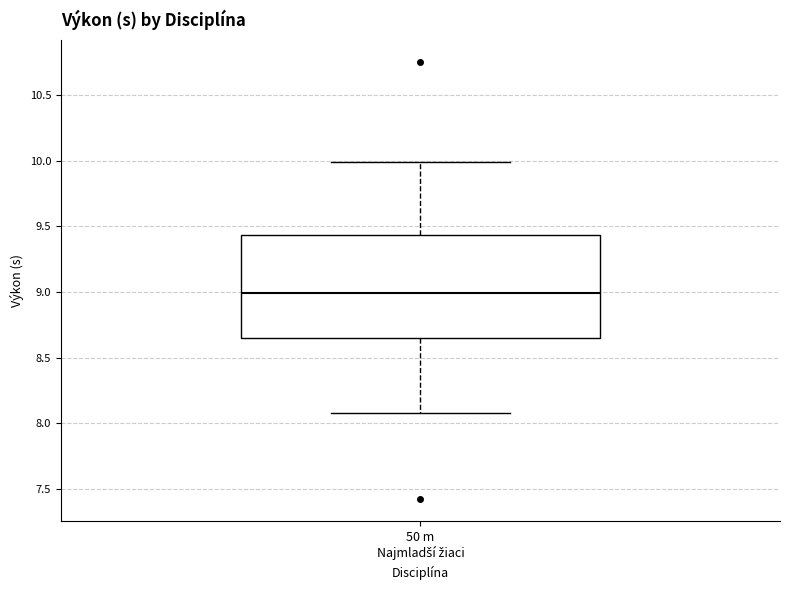

Transcribe this box plot: give where the median line is, the range the box spans, and where the two whiskers end, as read against the y-axis. The values are not printed on the chart, so give them approximately, as read against the axis.

median 9.00, box 8.65 to 9.45, whiskers 8.10 to 10.00